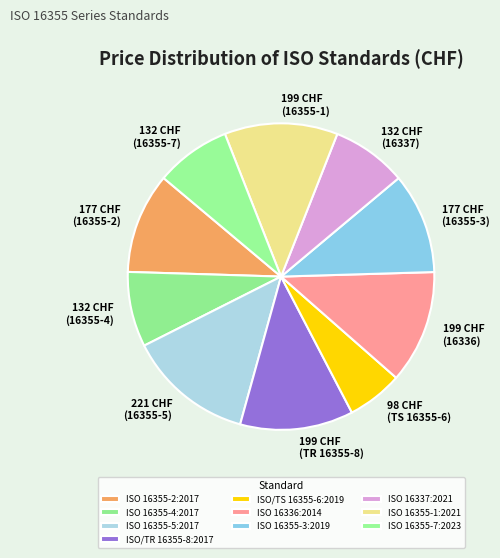

Combined, do ISO 16355-2:2017 and ISO 16355-3:2019 account for over 50%?

No